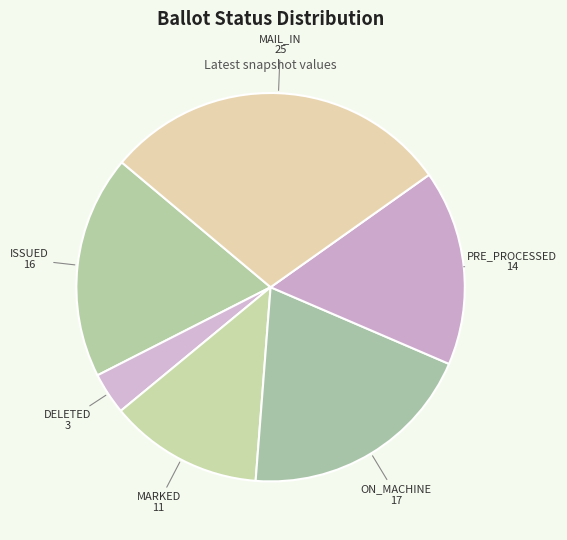

Approximately how many times larger is the value at ON_MACHINE compared to MARKED?

1.5